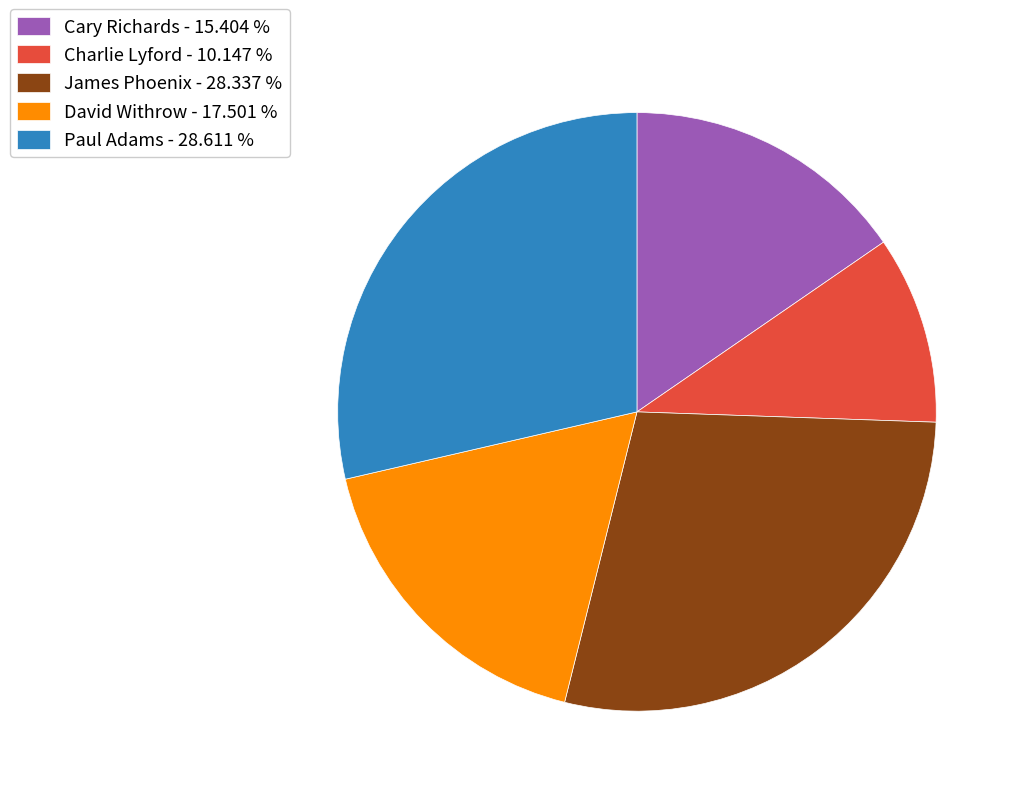

Between Charlie Lyford - 10.147 % and James Phoenix - 28.337 %, which is larger?

James Phoenix - 28.337 %